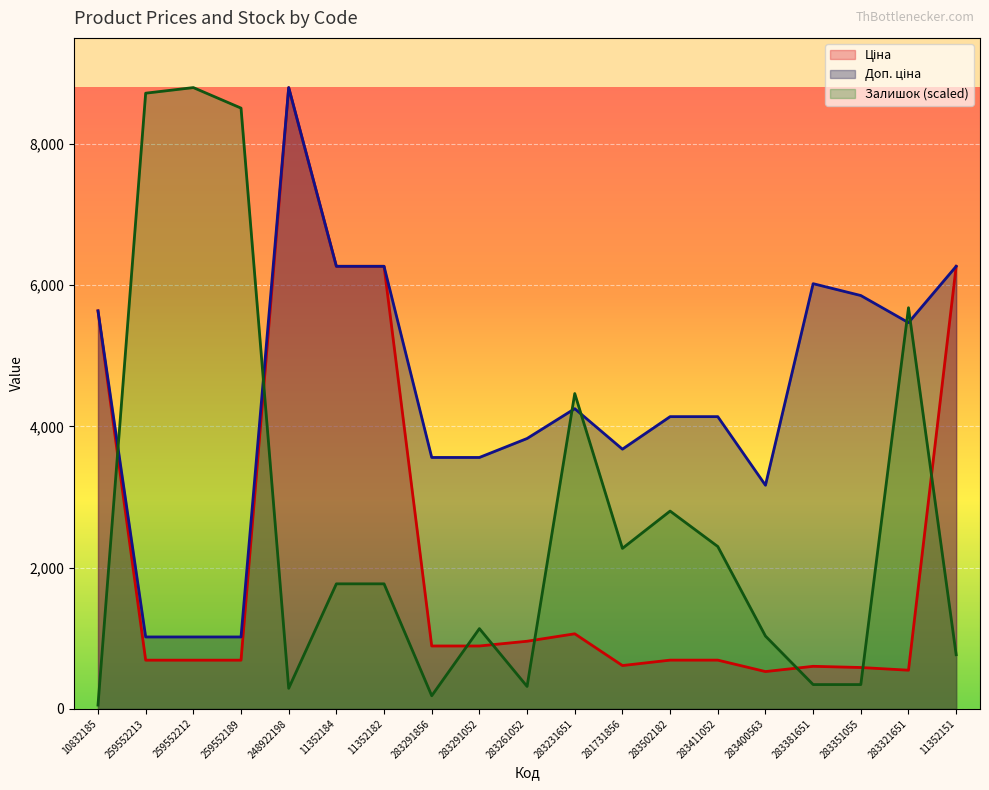

True or false: Залишок and Доп. ціна intersect in this chart.

True